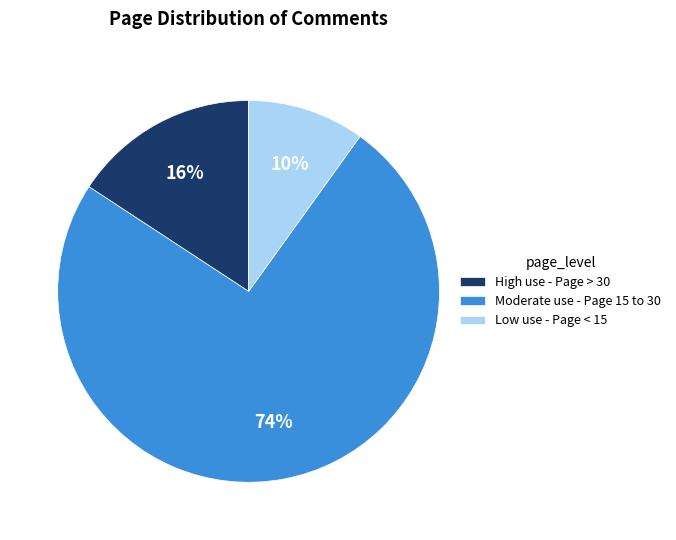

Rank the categories by value from lowest to highest.

Low use - Page < 15, High use - Page > 30, Moderate use - Page 15 to 30